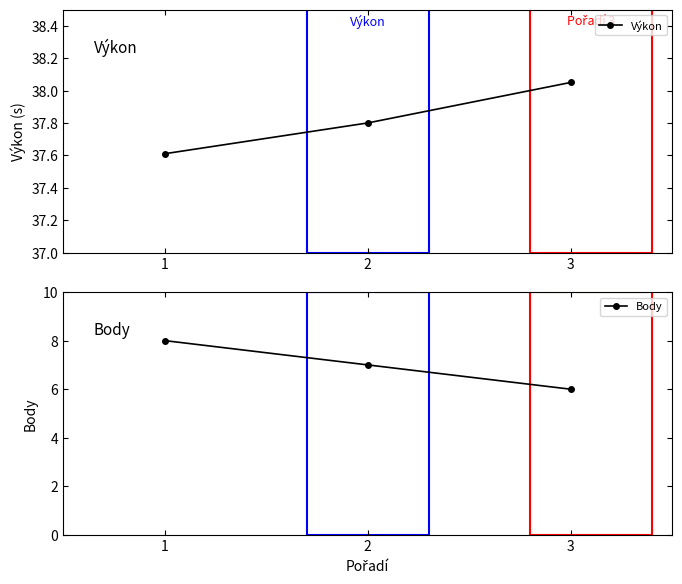

What is the value of the Body point at the 3rd from the left?

6